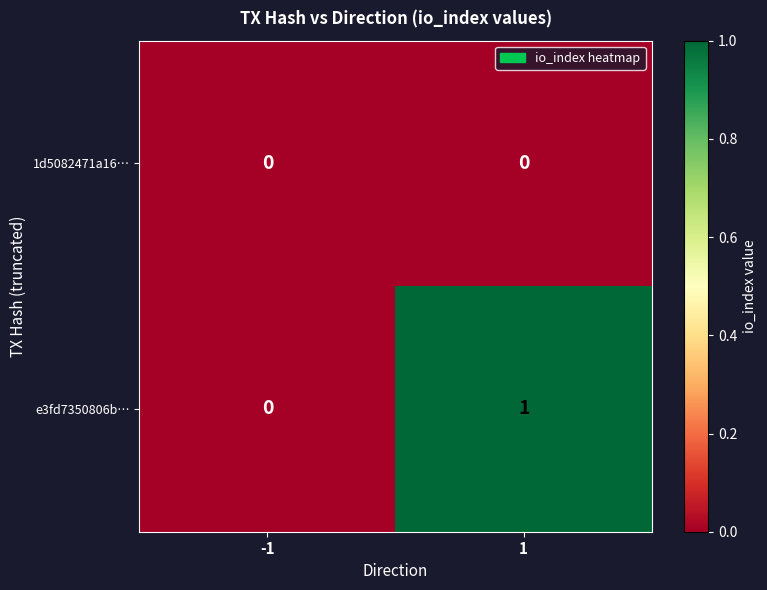

Which series has the largest range (max minus min)?

e3fd7350806b…